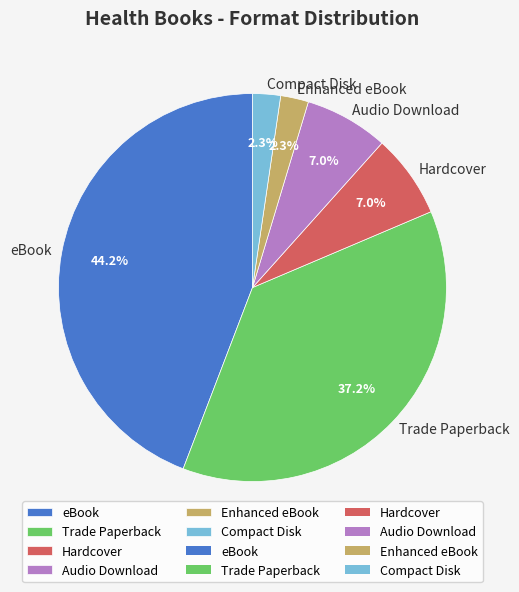

How many segments does this pie chart have?

6